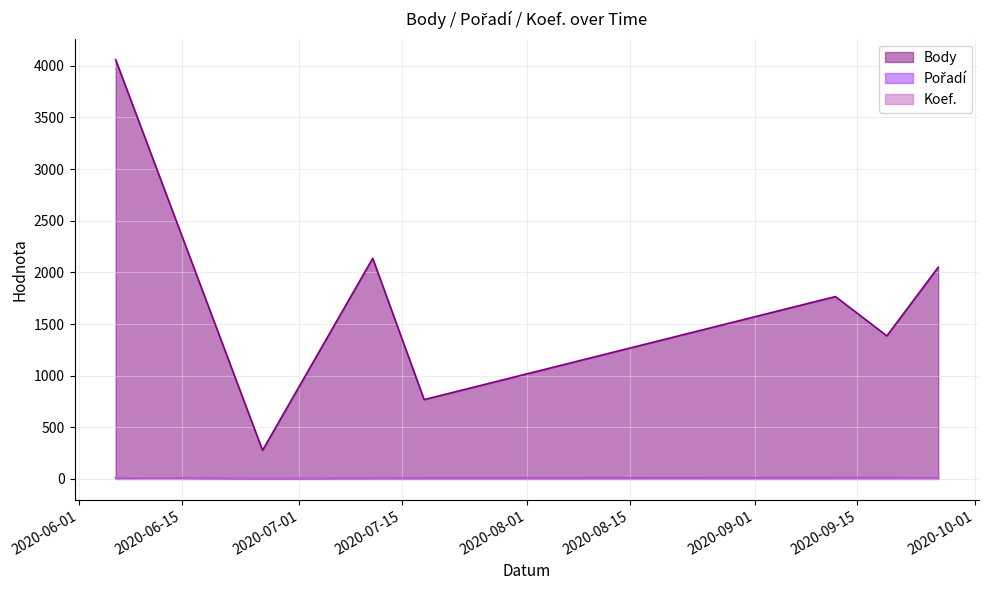

True or false: Pořadí and Body cross at least once.

False